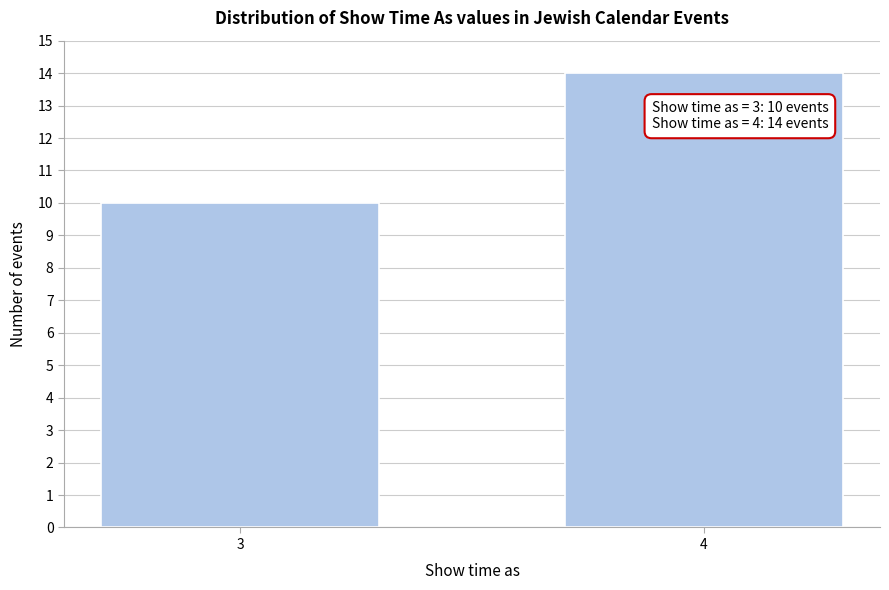

Reading right to left, transcribe all the data shown in this chart.

4=14	3=10